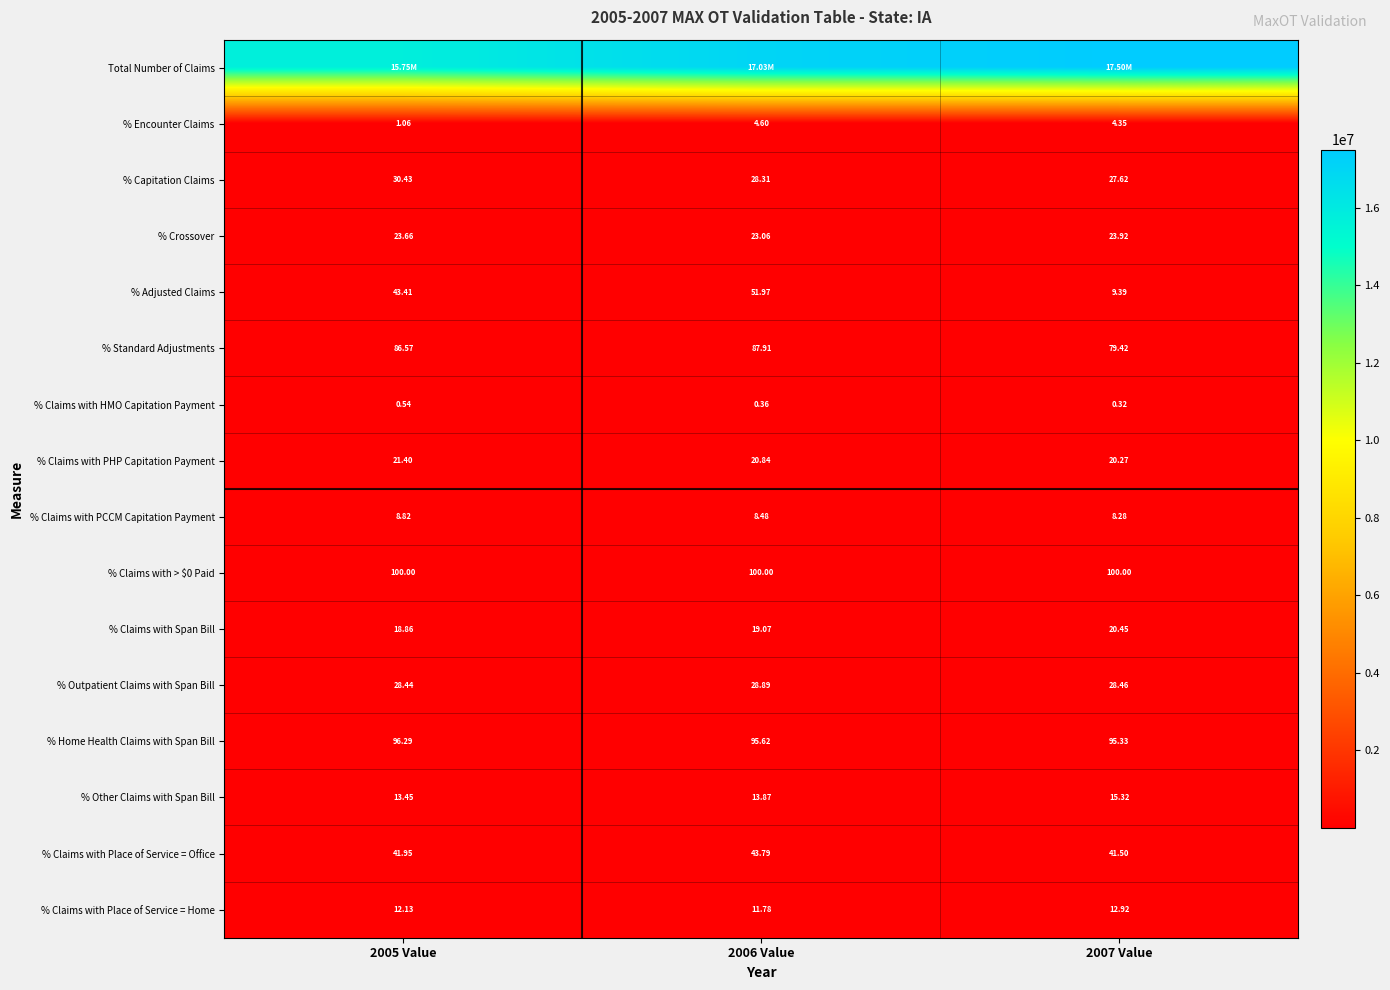

Is the value of % Claims with PHP Capitation Payment at 2005 Value greater than the value of % Claims with > $0 Paid at 2007 Value?

No